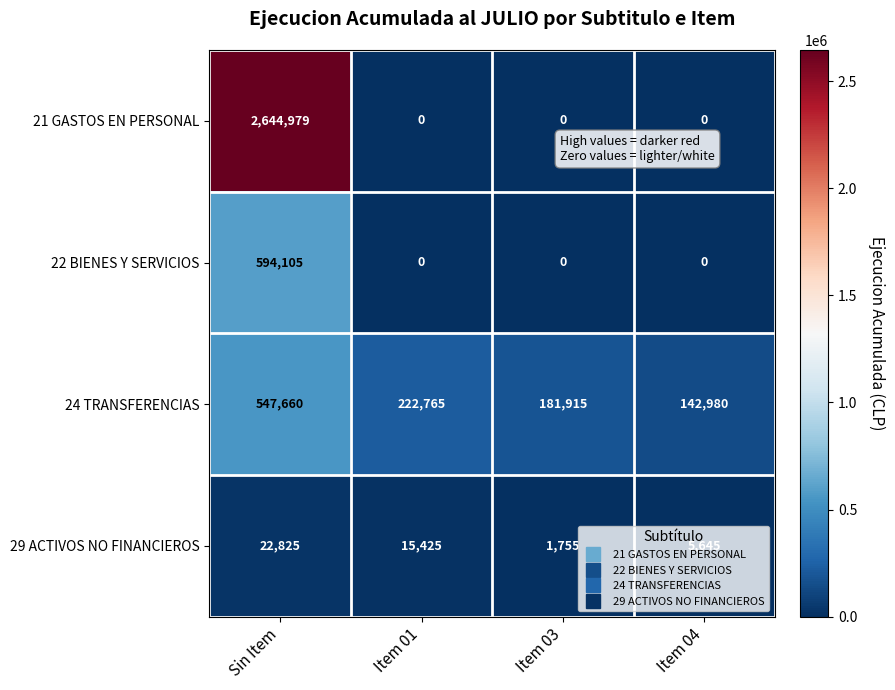

Which series changed the most between Sin Item and Item 03?

21 GASTOS EN PERSONAL